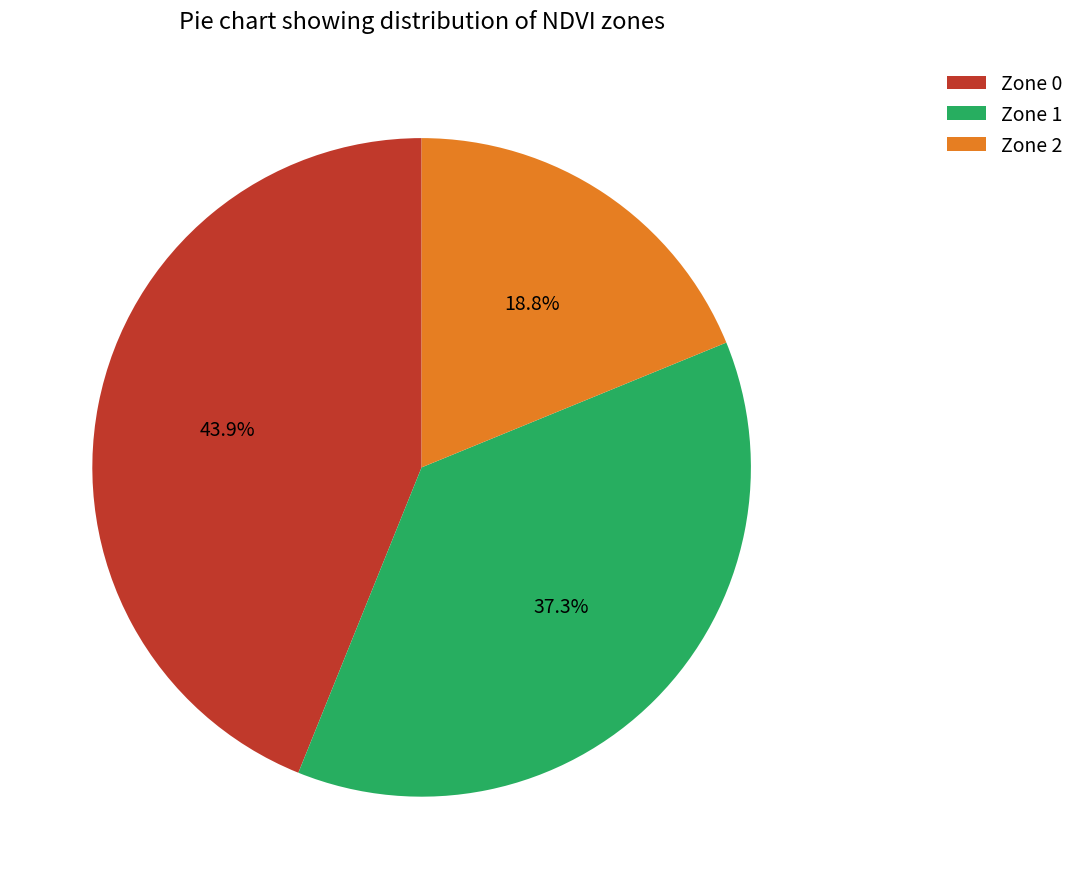

What is the total percentage of Zone 0 and Zone 2?

62.7%